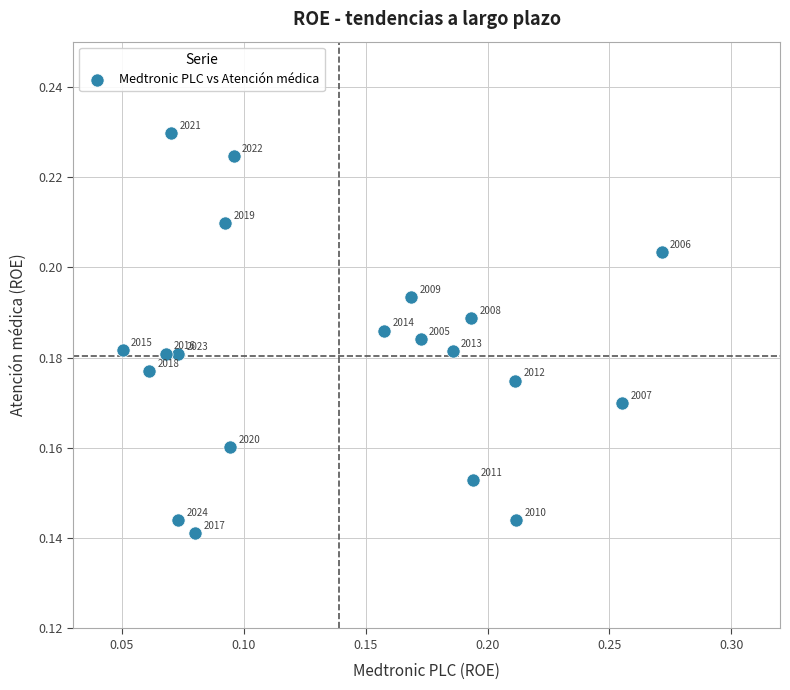

How many data points are displayed?

20